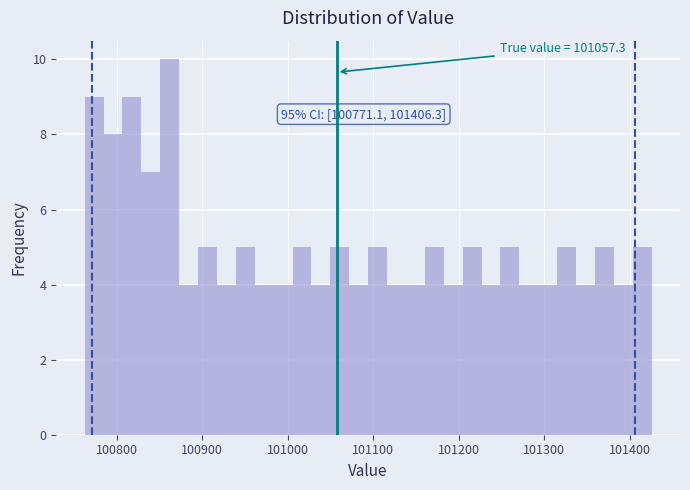

Around what value on the x-axis is the tallest bar? Give the approximate position of its centre, as read against the axis.

100860